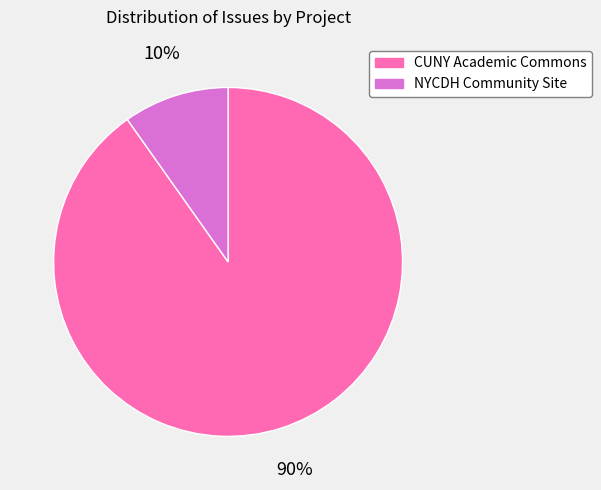

Count the number of slices in the pie.

2